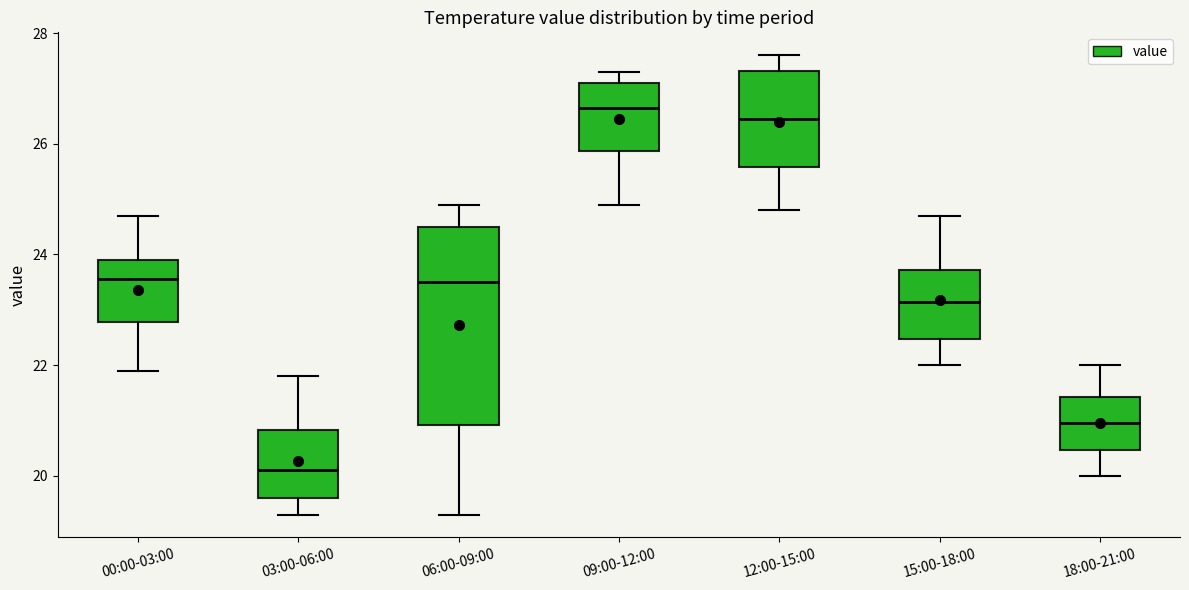

Where does the median line of the box for 09:00-12:00 sit on the y-axis? The values are not printed on the chart, so give them approximately, as read against the axis.

26.6